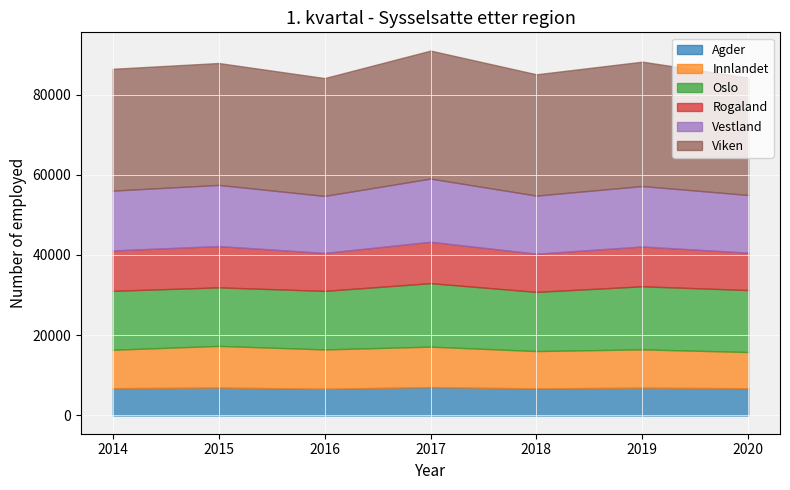

What is the average value of the Viken series?

30357